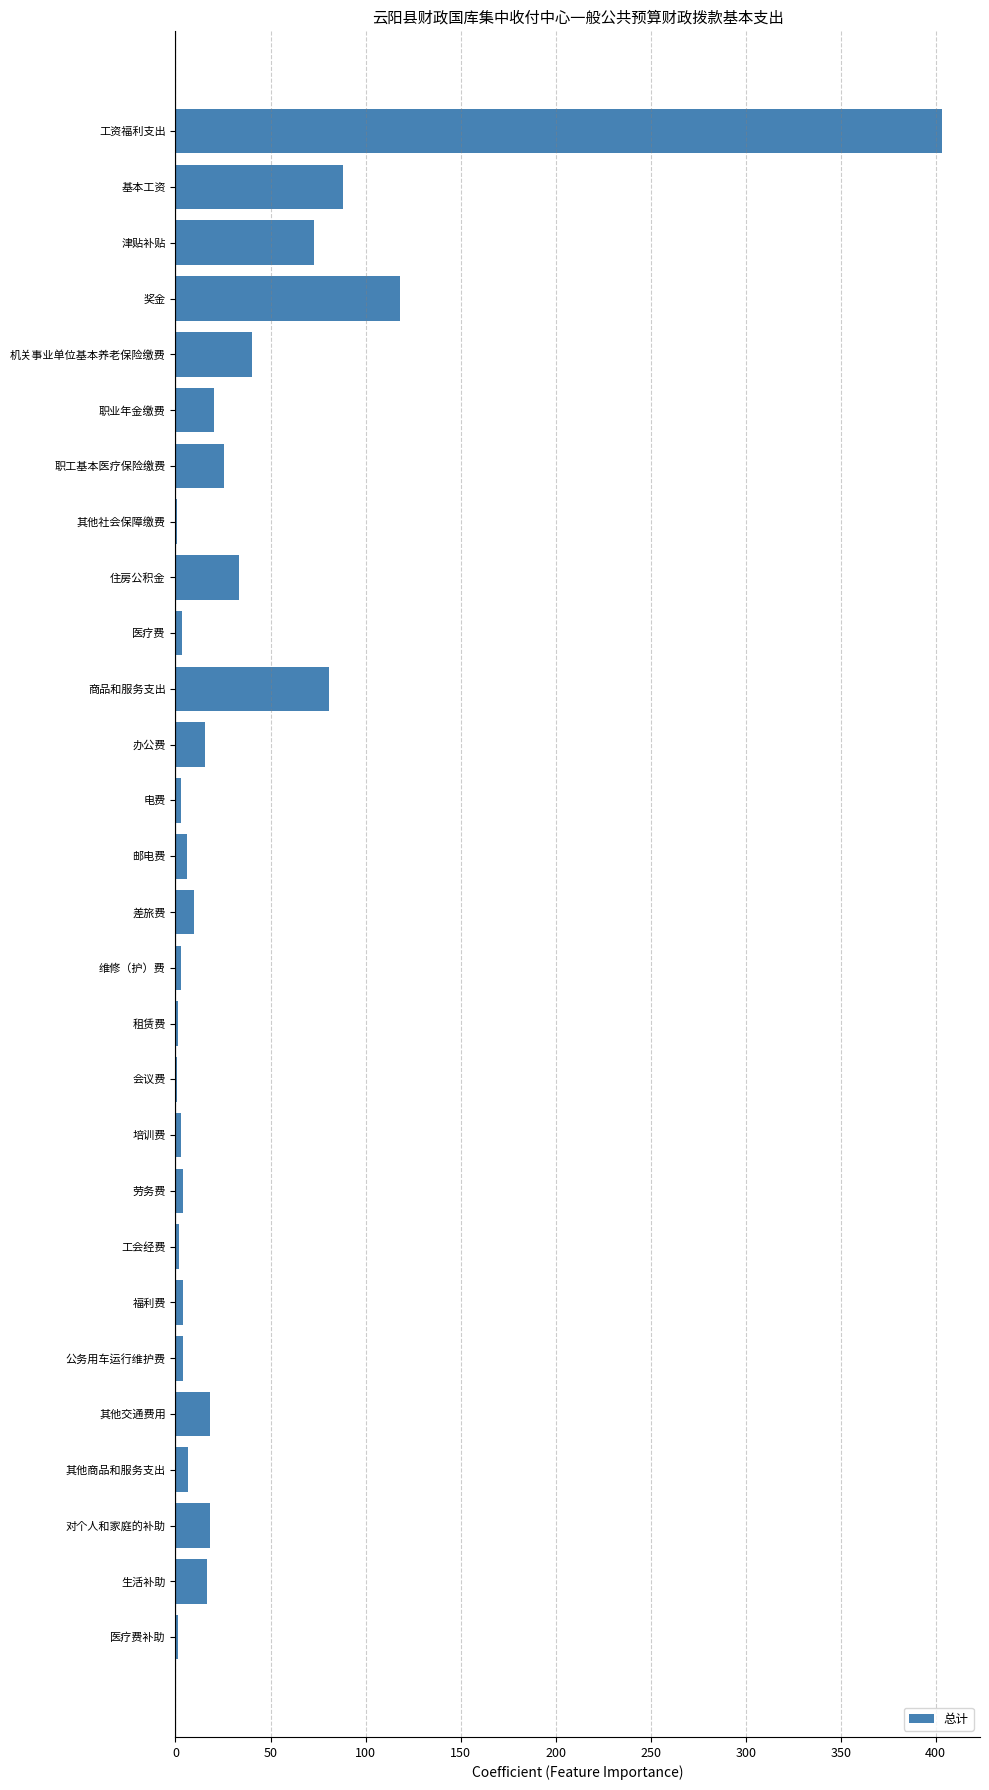

What is the sum of the values at 津贴补贴 and 商品和服务支出?

153.8